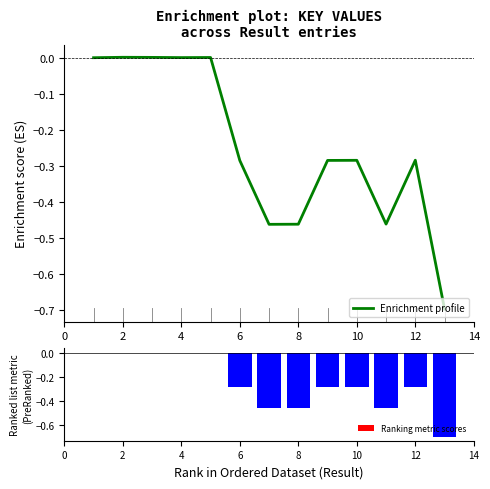

What is the average value of the Ranking metric scores series?

-0.2